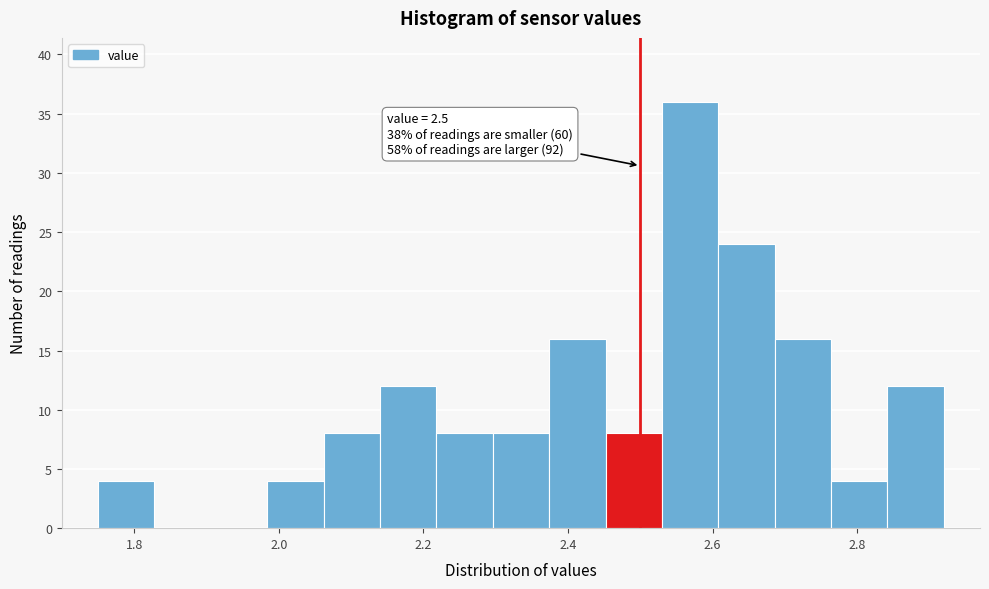

Read against the x-axis, roughly where is the centre of the tallest bar?

2.56